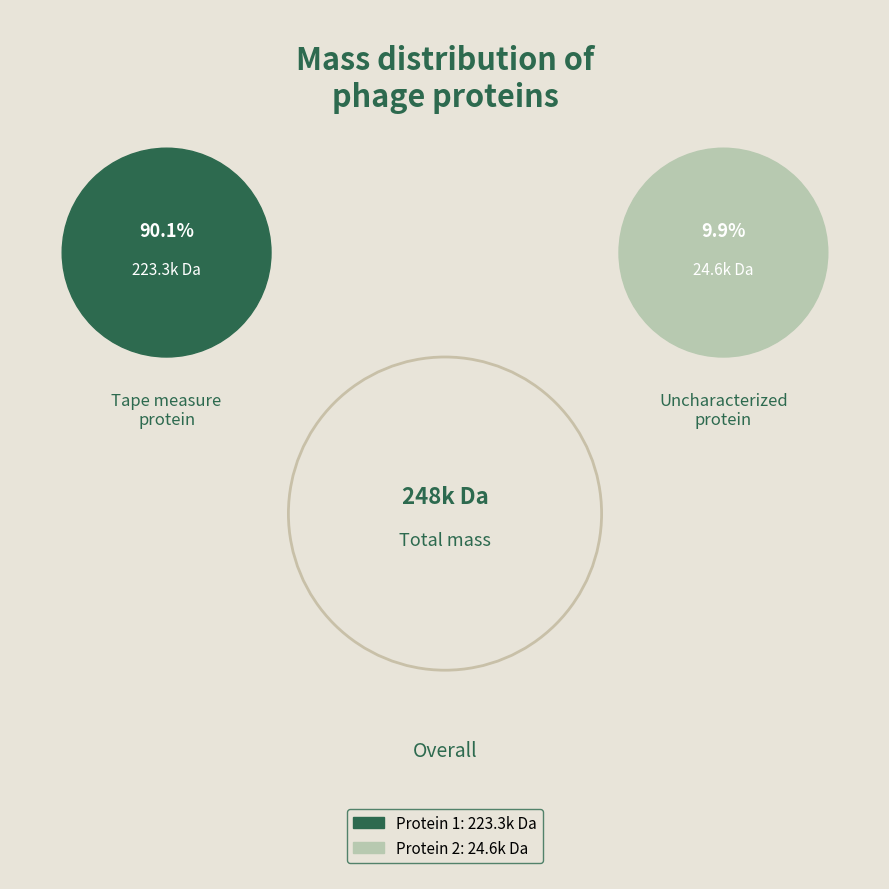

Rank the categories by value from highest to lowest.

tr|A0A142KCJ3|A0A142KCJ3_9CAUD Tape measure protein, tr|A0A142KCL6|A0A142KCL6_9CAUD Uncharacterized protein